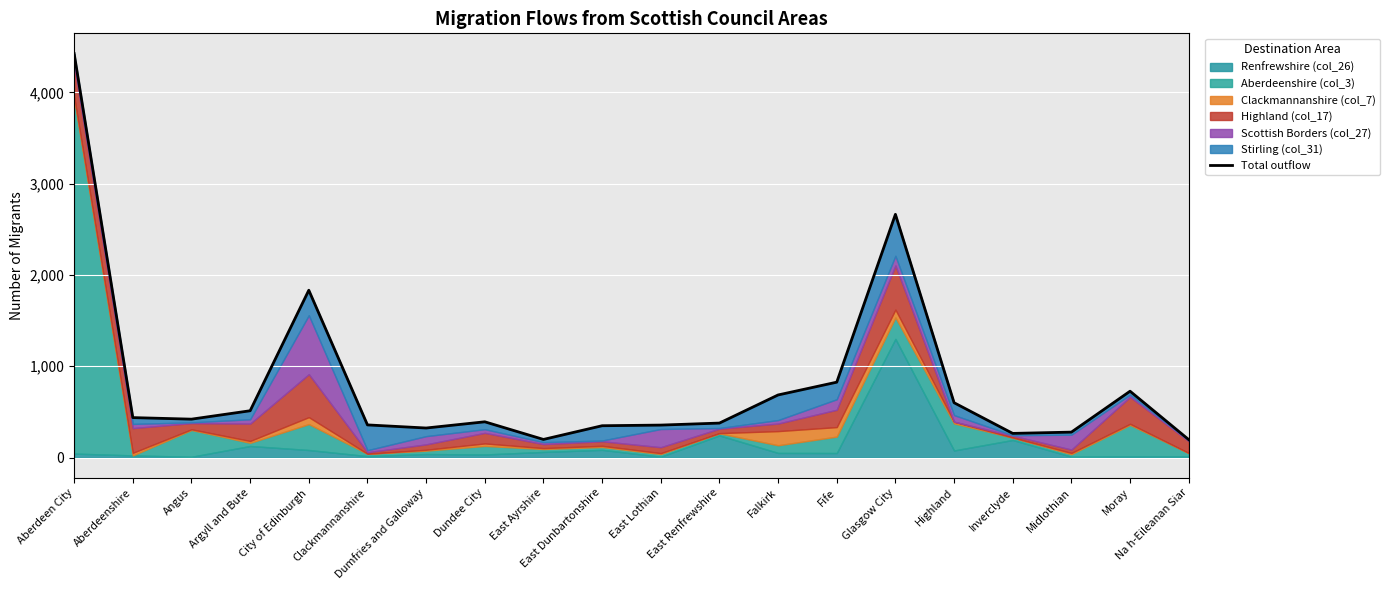

What is the minimum value shown in the chart?

197